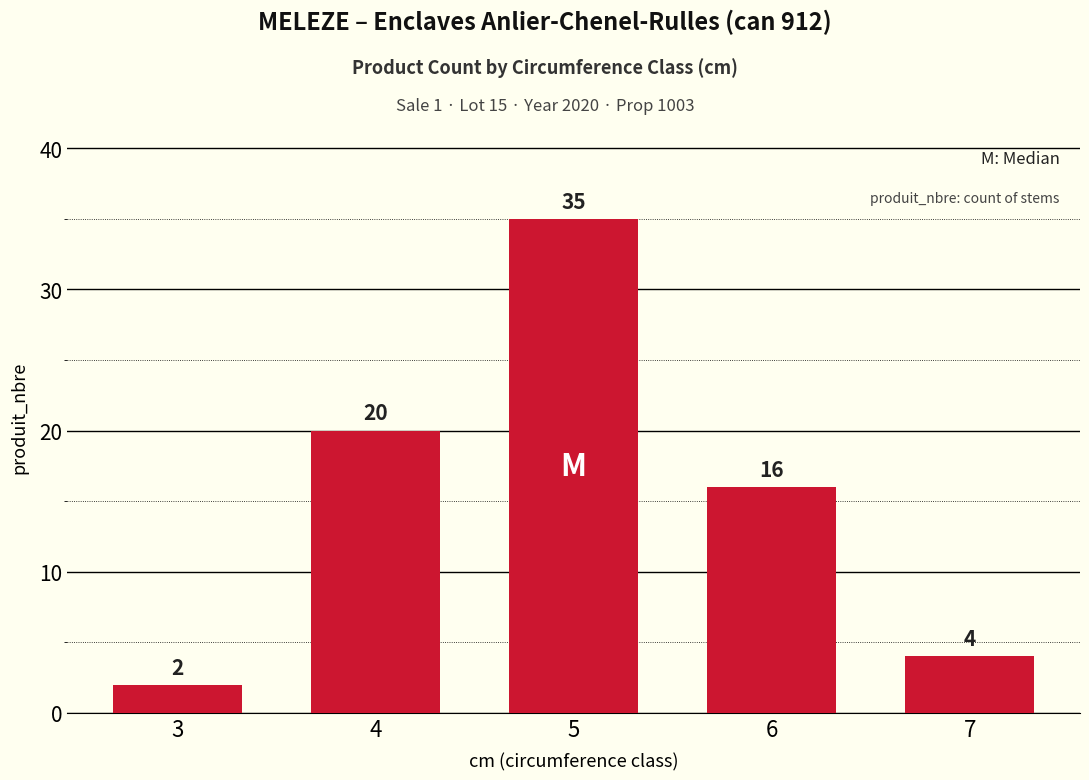

What is the value of the 1st bar from the left?

2